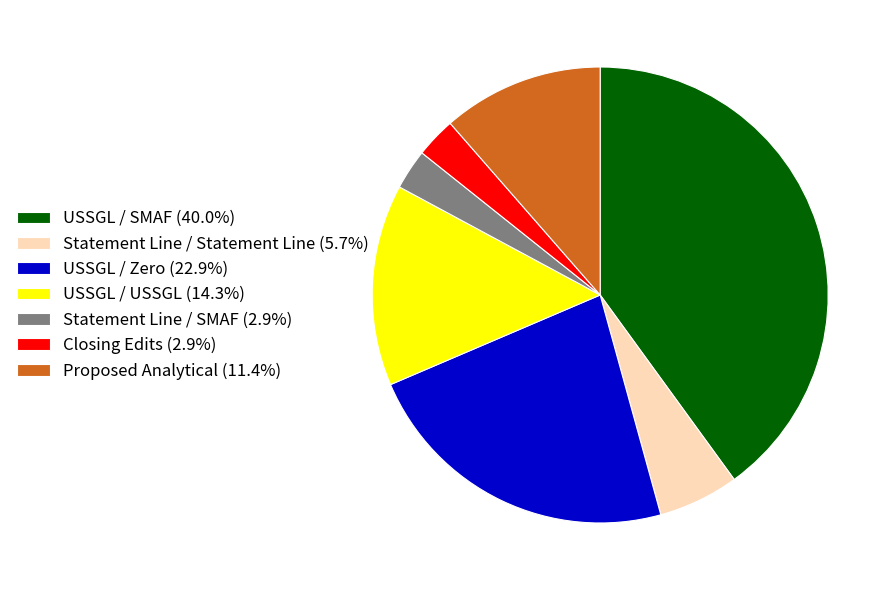

Is there a majority slice in this chart?

No